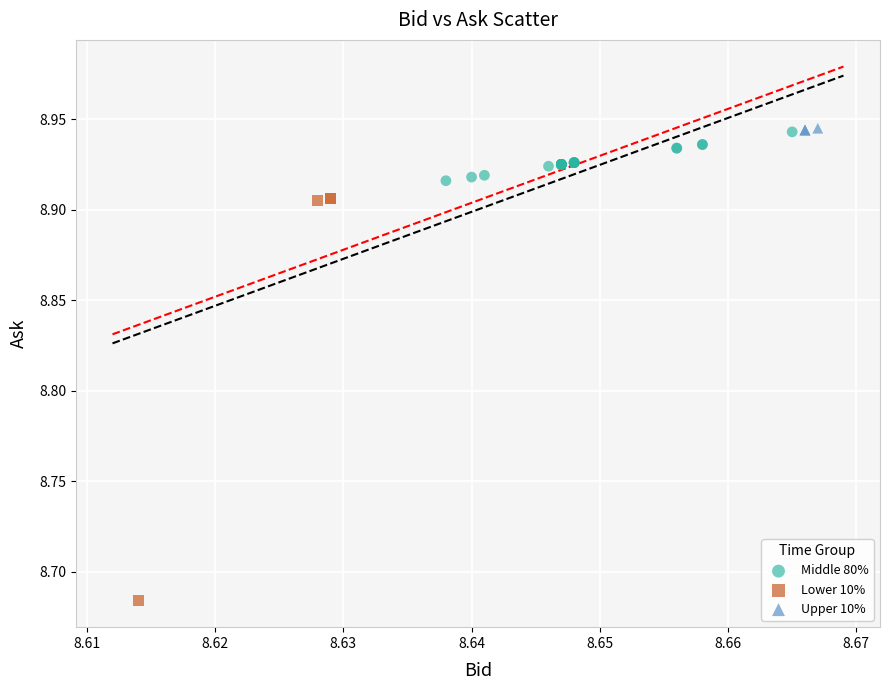

Which series contains the lowest Y value?

Lower 10%